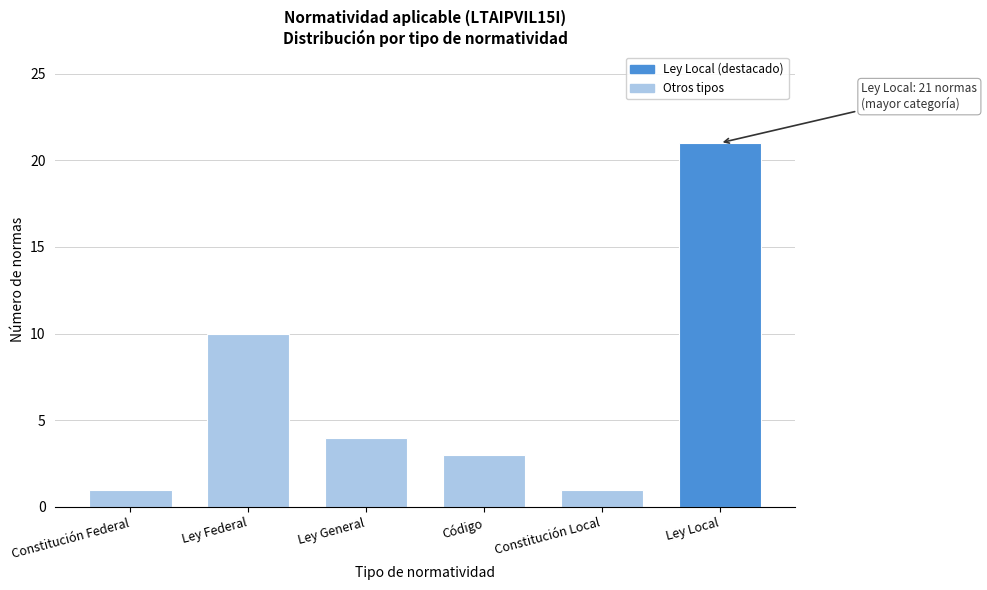

Reading left to right, transcribe all the data shown in this chart.

Constitución Federal=1	Ley Federal=10	Ley General=4	Código=3	Constitución Local=1	Ley Local=21